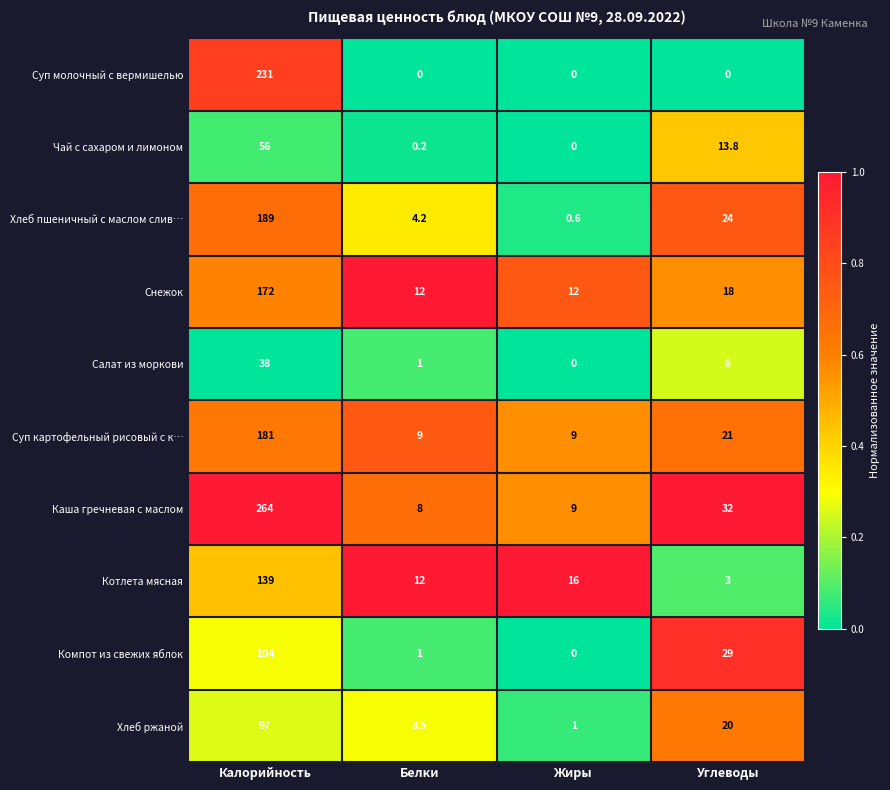

What is the average value of the Чай с сахаром и лимоном series?

17.5